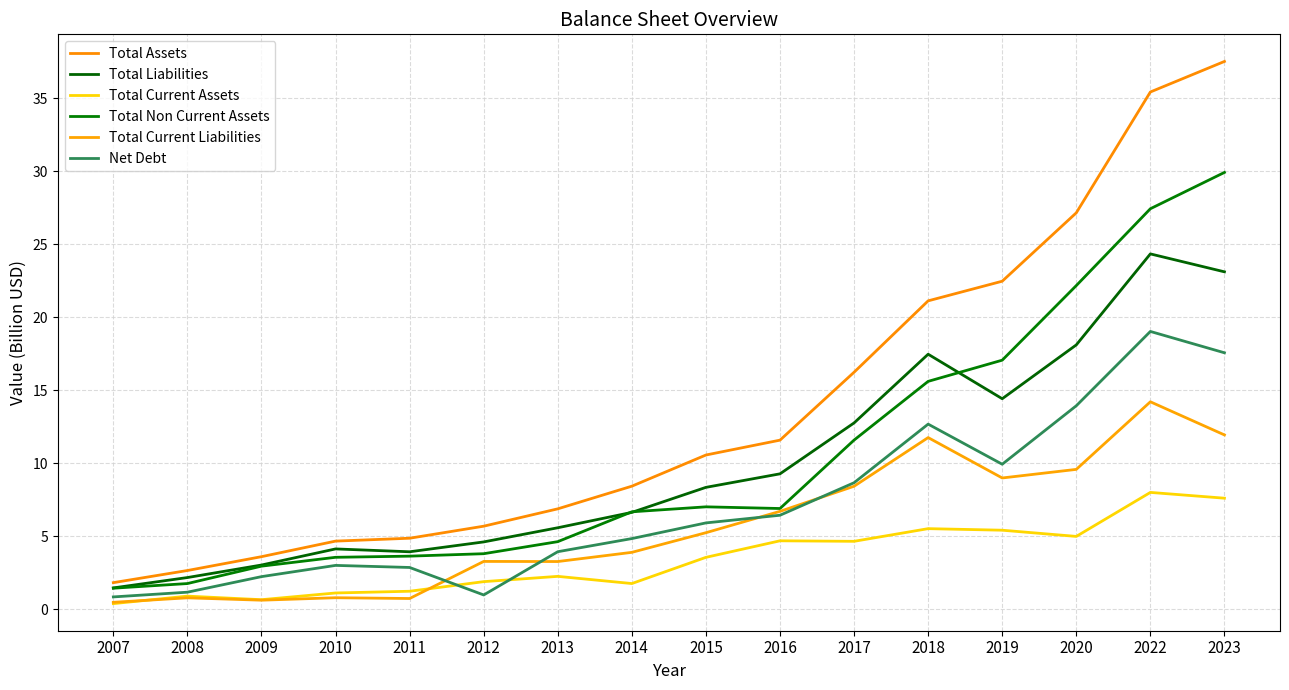

At which category does Total Non Current Assets reach its first local peak?

2015